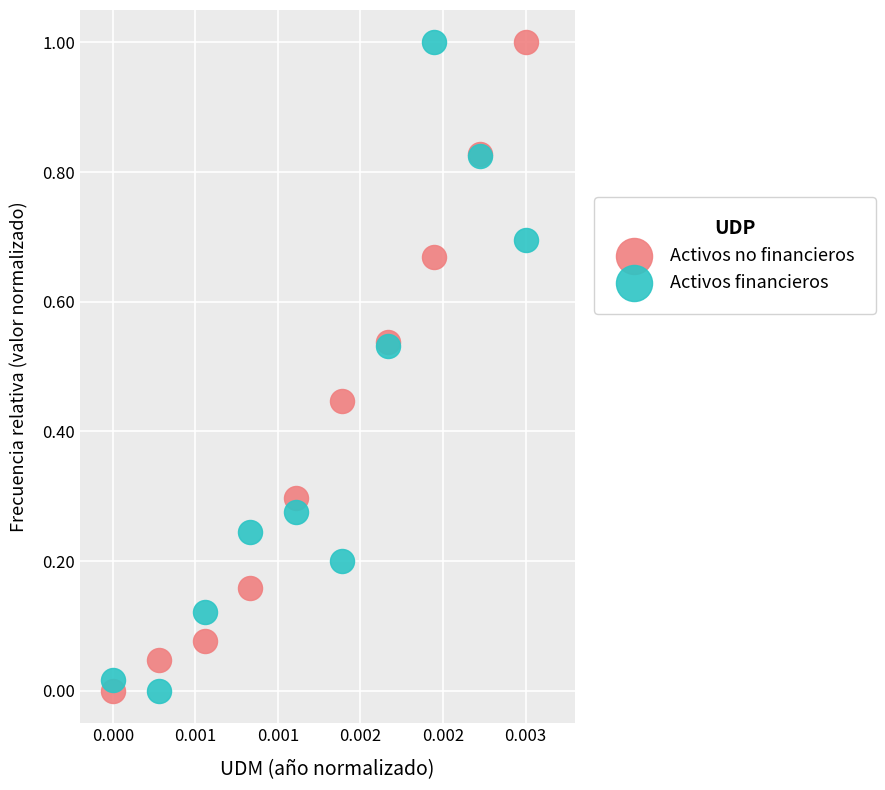

What are all the series names shown in the legend?

Activos no financieros, Activos financieros